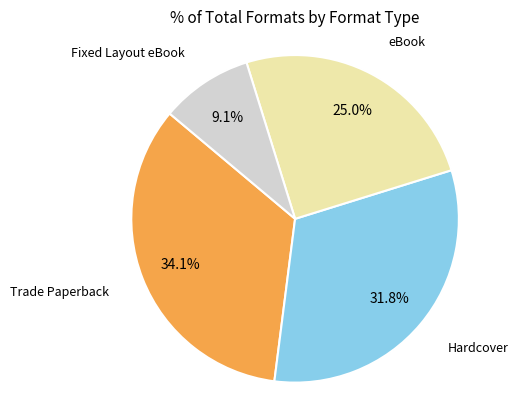

What percentage is the eBook slice, to the nearest percent?

25%